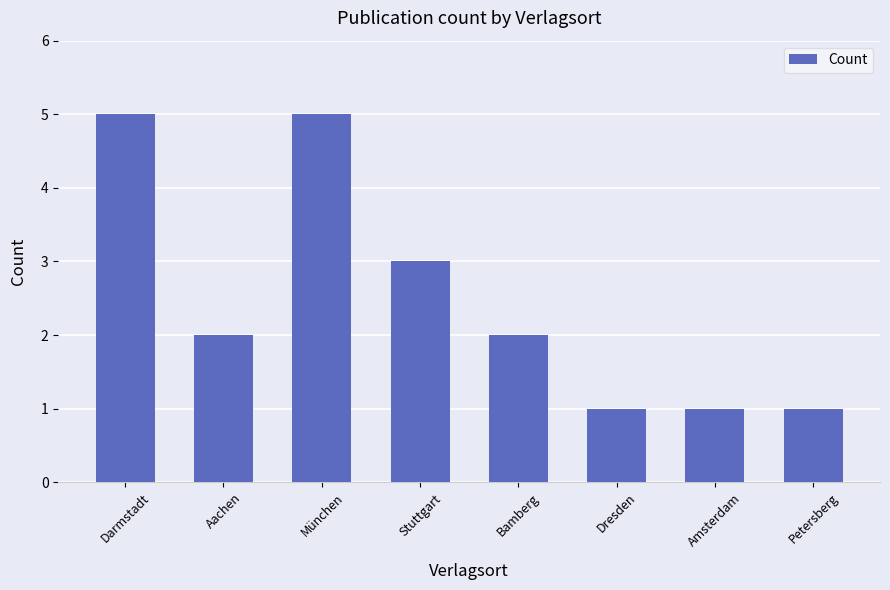

What is the label of the 8th bar from the left?

Petersberg